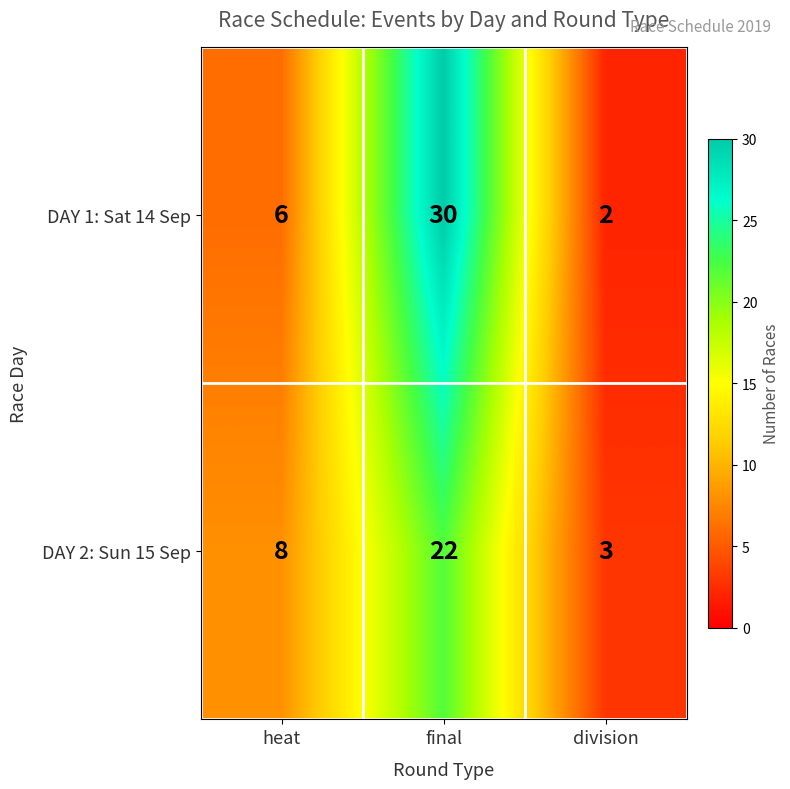

What is the difference between the highest and lowest values at heat?

2